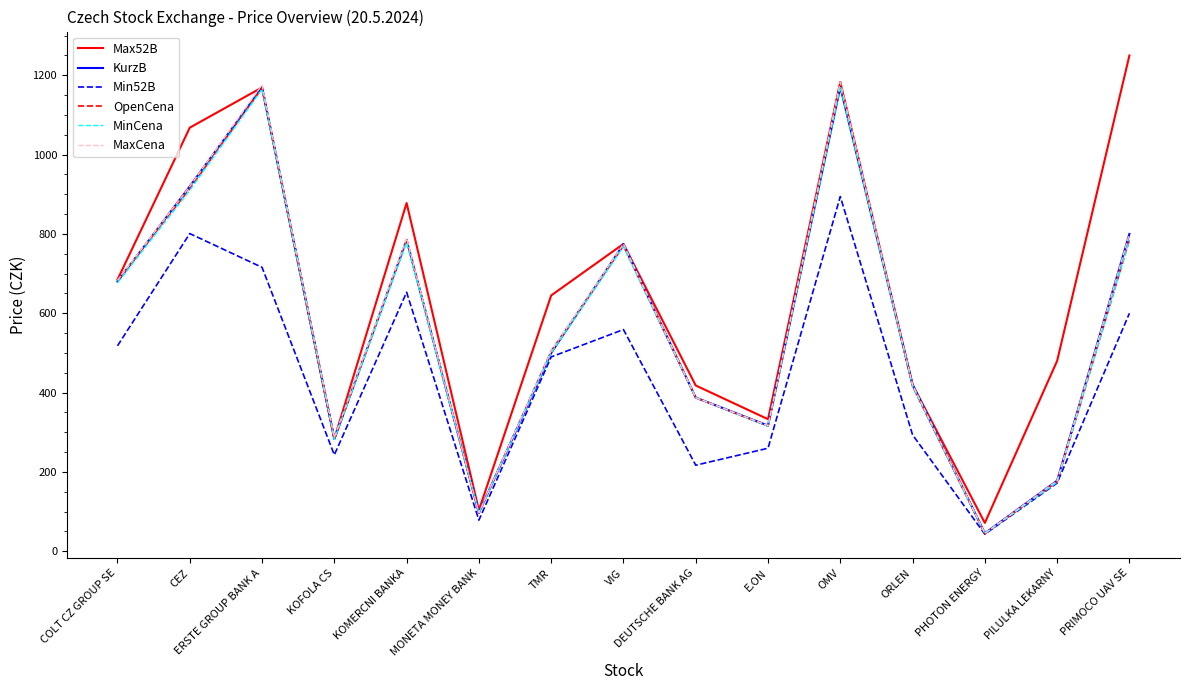

Is the value of KurzB at COLT CZ GROUP SE greater than the value of Min52B at E.ON?

Yes